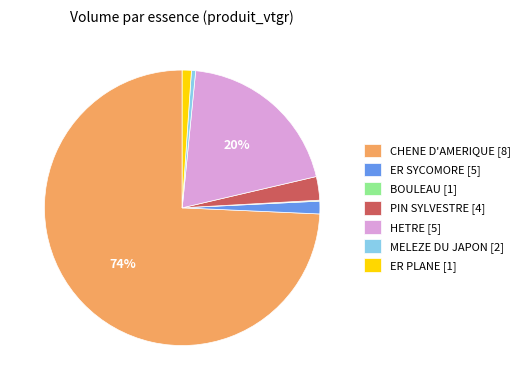

Is there a majority slice in this chart?

Yes